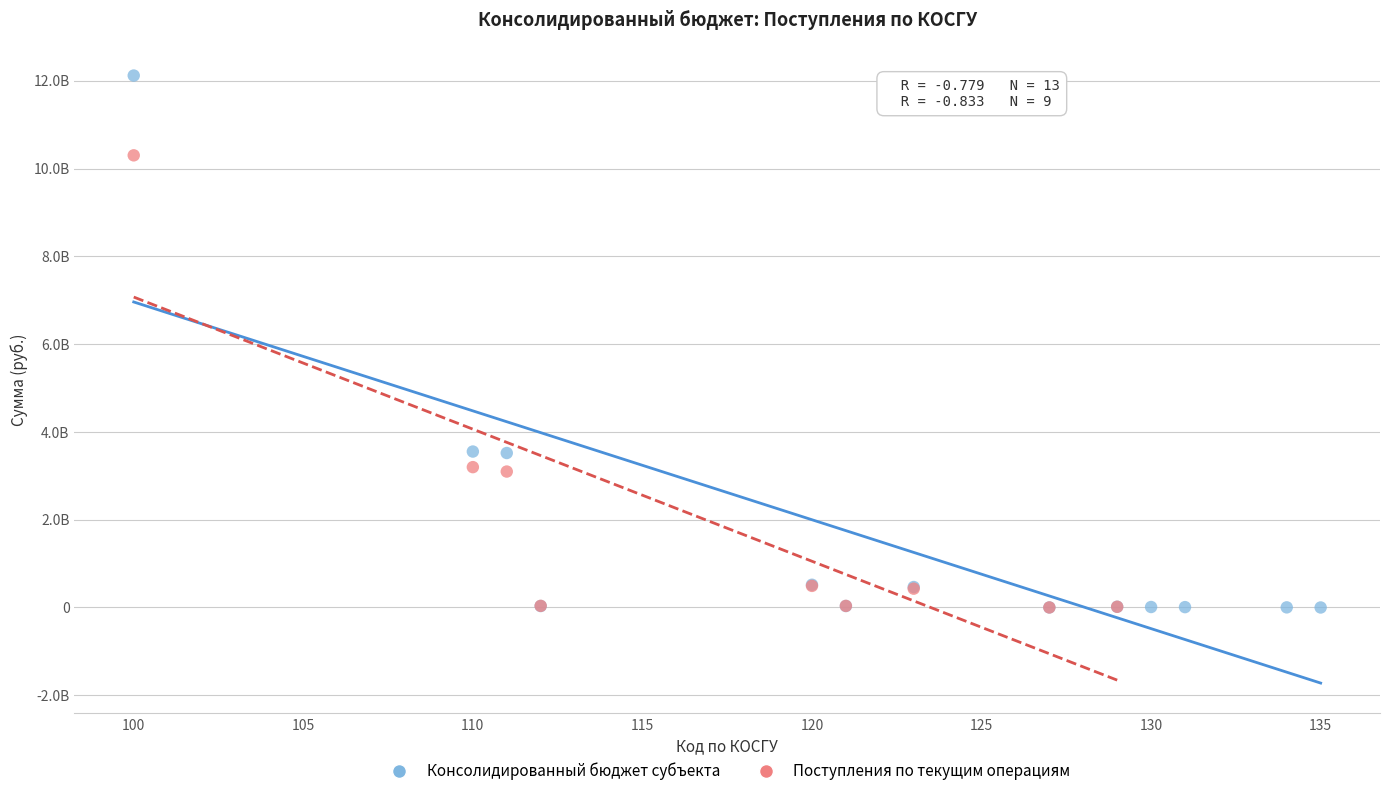

What are all the series names shown in the legend?

Консолидированный бюджет субъекта, Поступления по текущим операциям